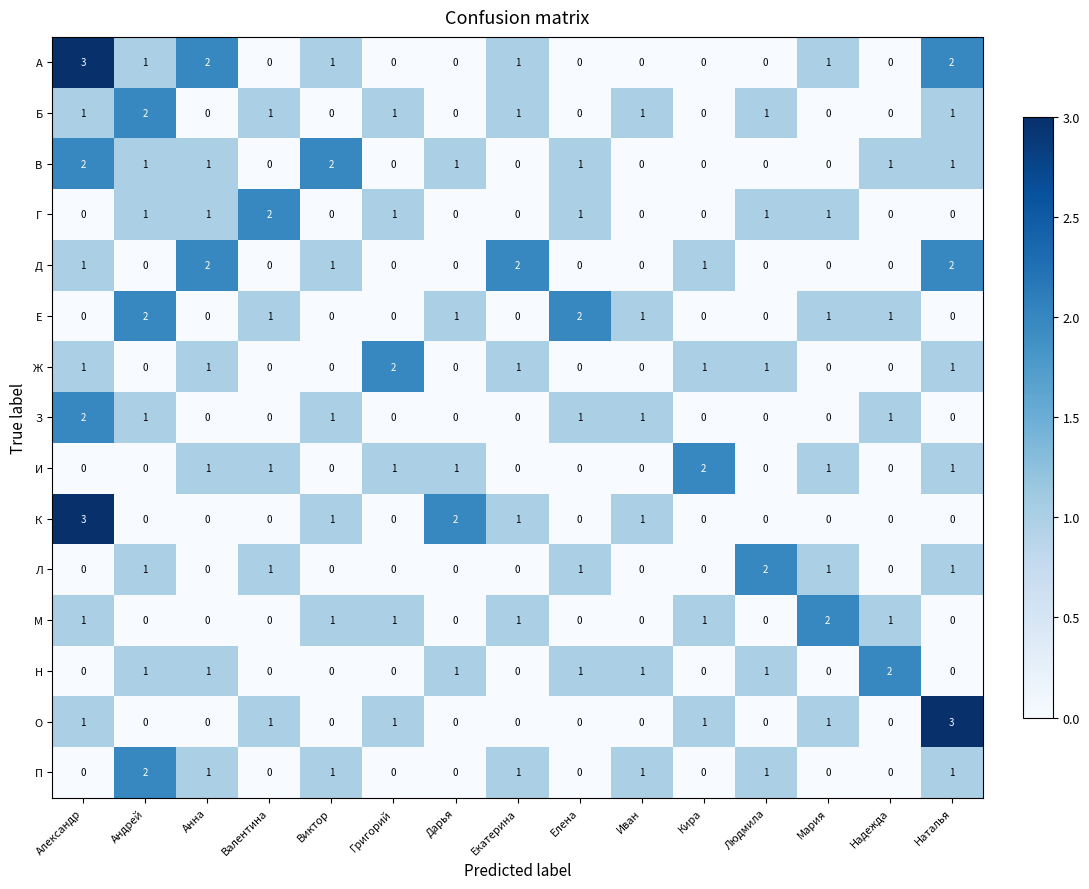

Between Екатерина and Иван, which series saw the biggest shift?

Д